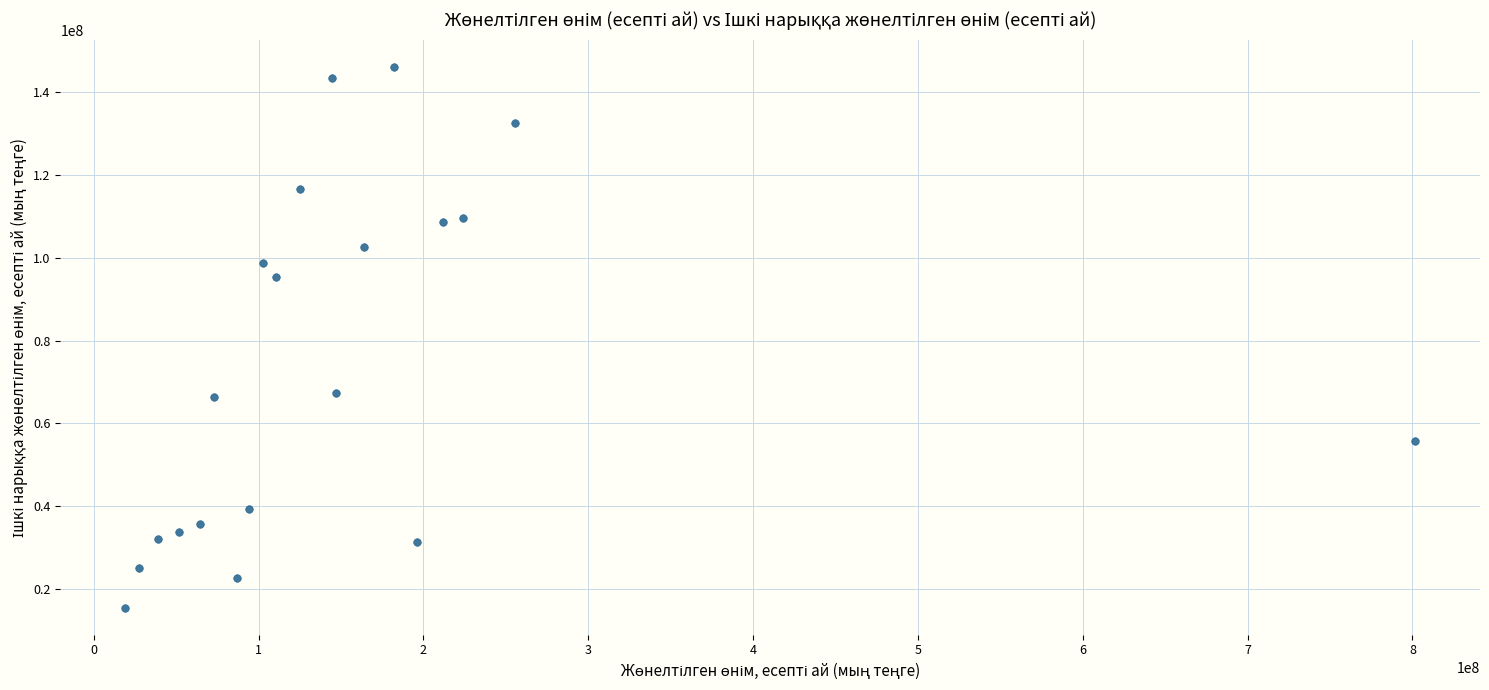

What is the range of Y values (max minus min)?

130527611